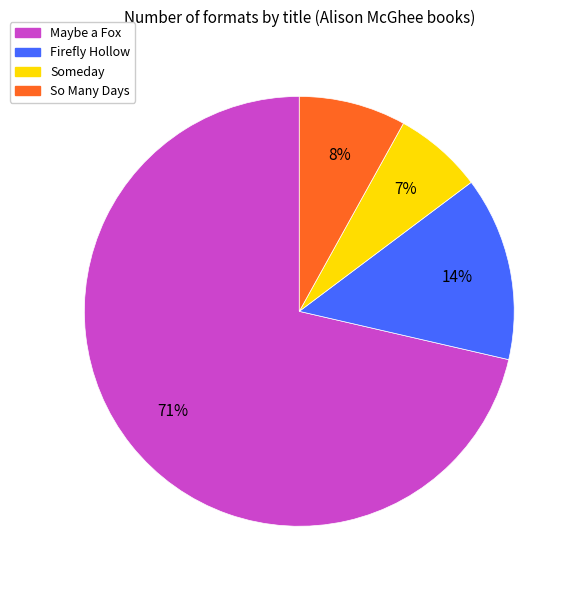

Between Firefly Hollow and Maybe a Fox, which is larger?

Maybe a Fox